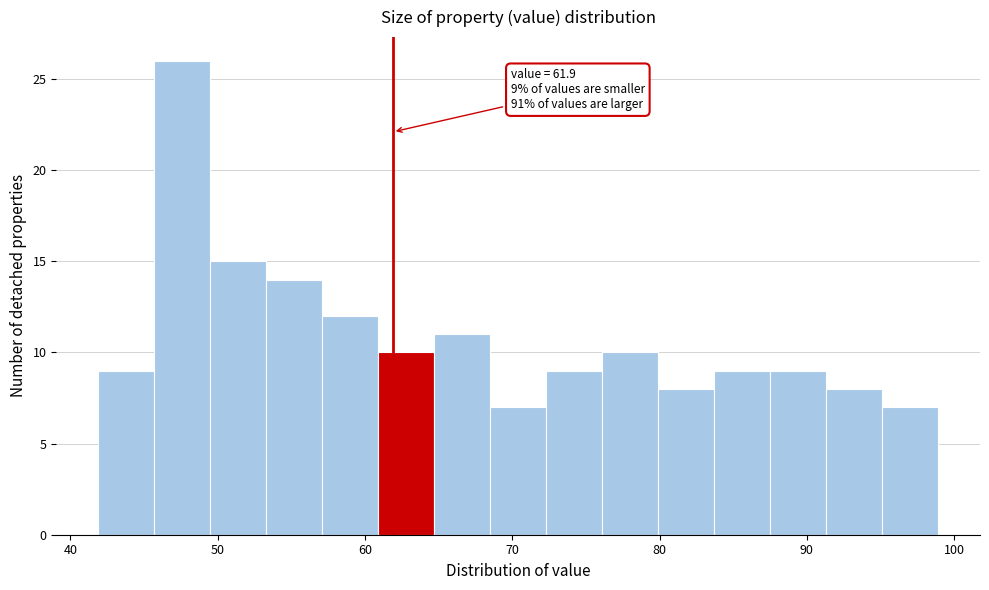

Around what value on the x-axis is the tallest bar? Give the approximate position of its centre, as read against the axis.

48